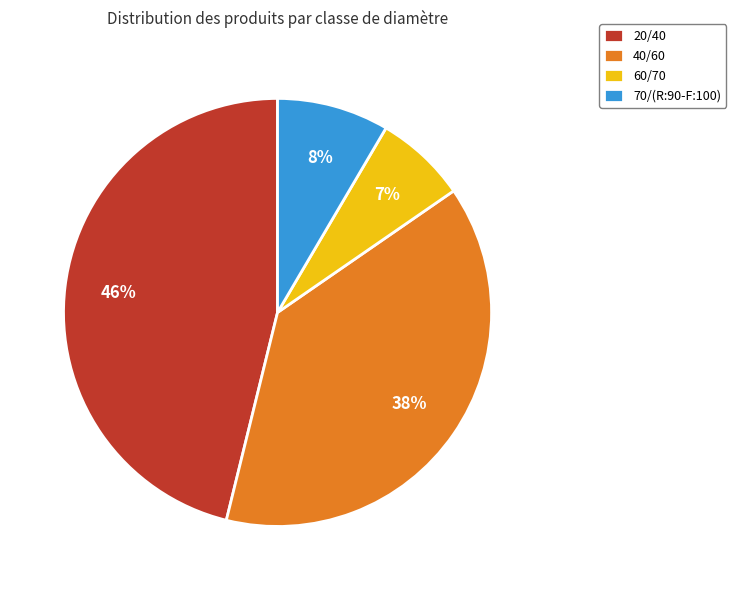

Between 40/60 and 20/40, which is larger?

20/40